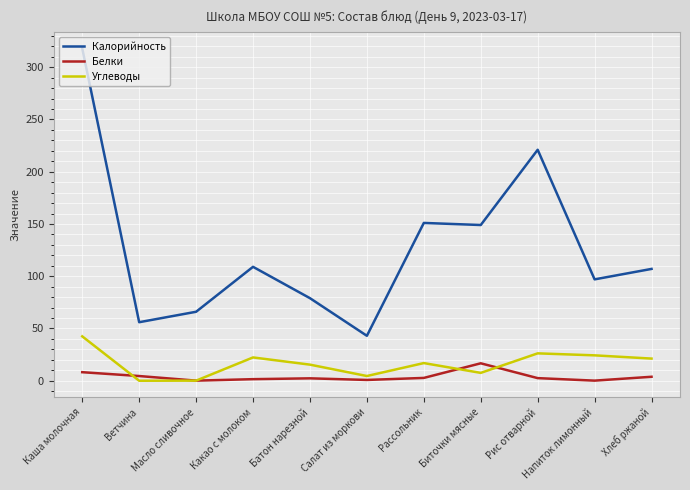

Which series changed the most between Каша молочная and Батон нарезной?

Калорийность